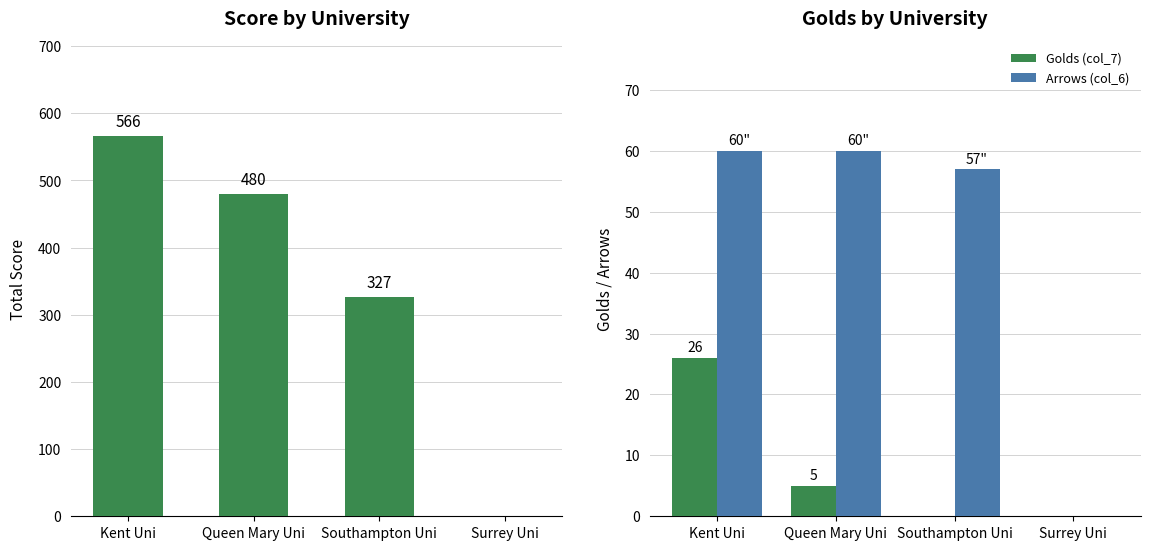

Are the bars grouped side by side (vs. stacked)?

Yes